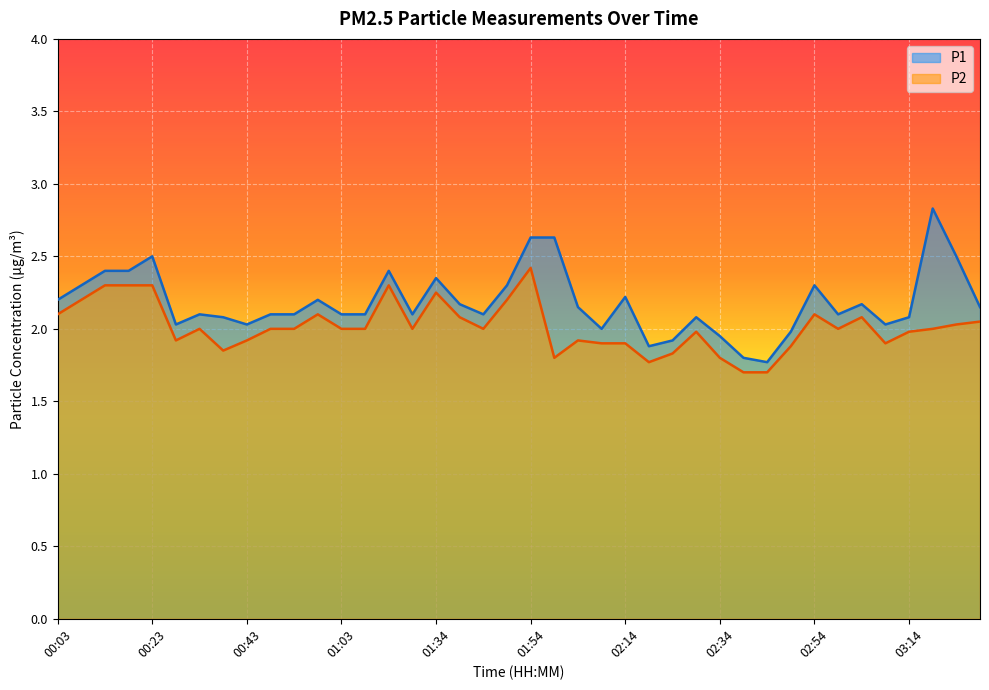

True or false: P1 has a value of 1.1 at 00:43.

False